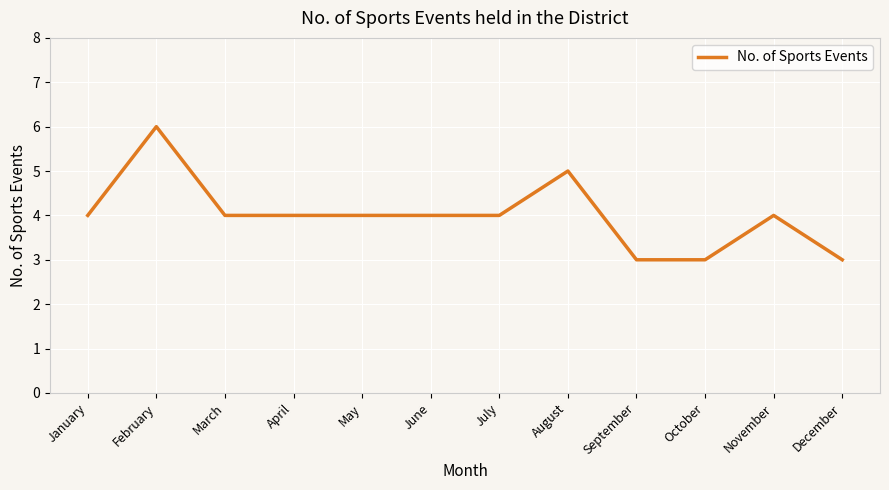

Which has a higher value, October or February?

February